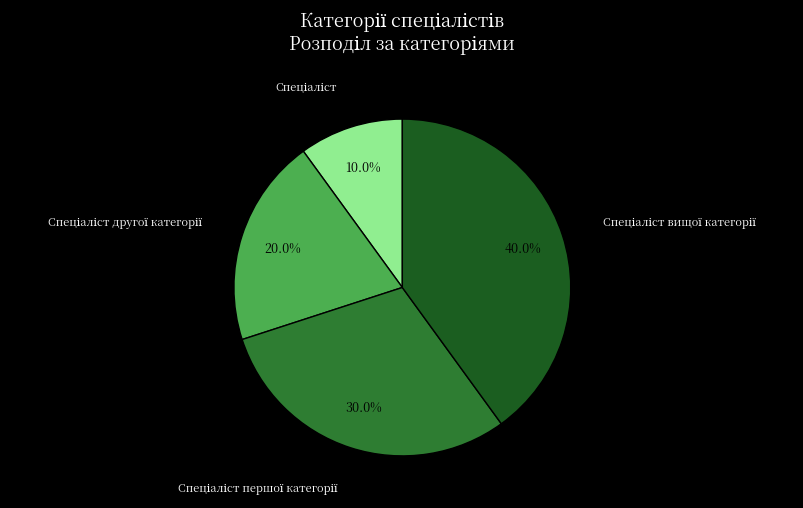

How many slices are in this pie chart?

4